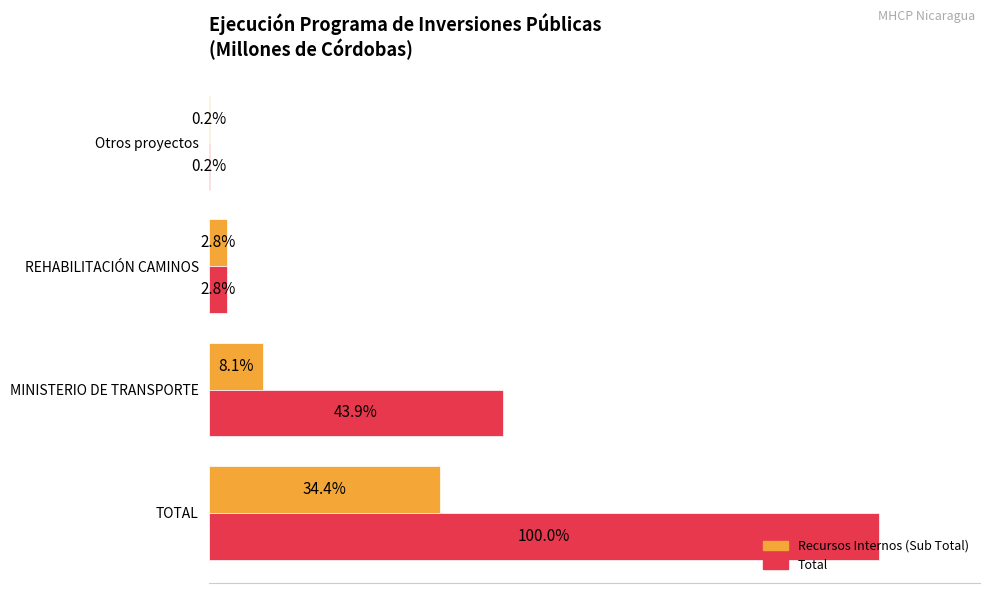

Which series has the largest total across all categories?

Total